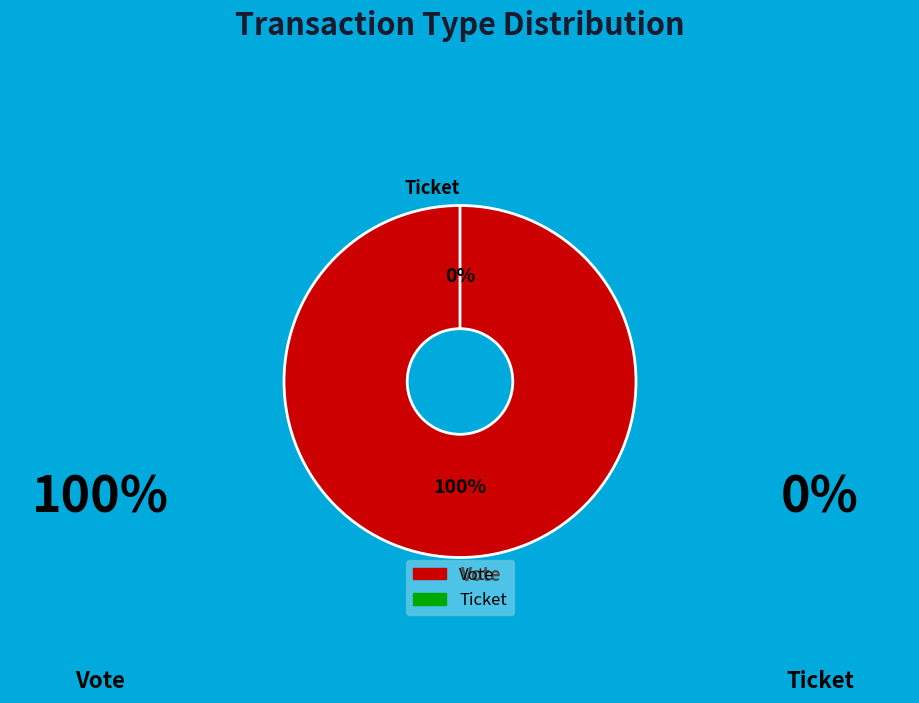

Which slice is the largest?

Vote